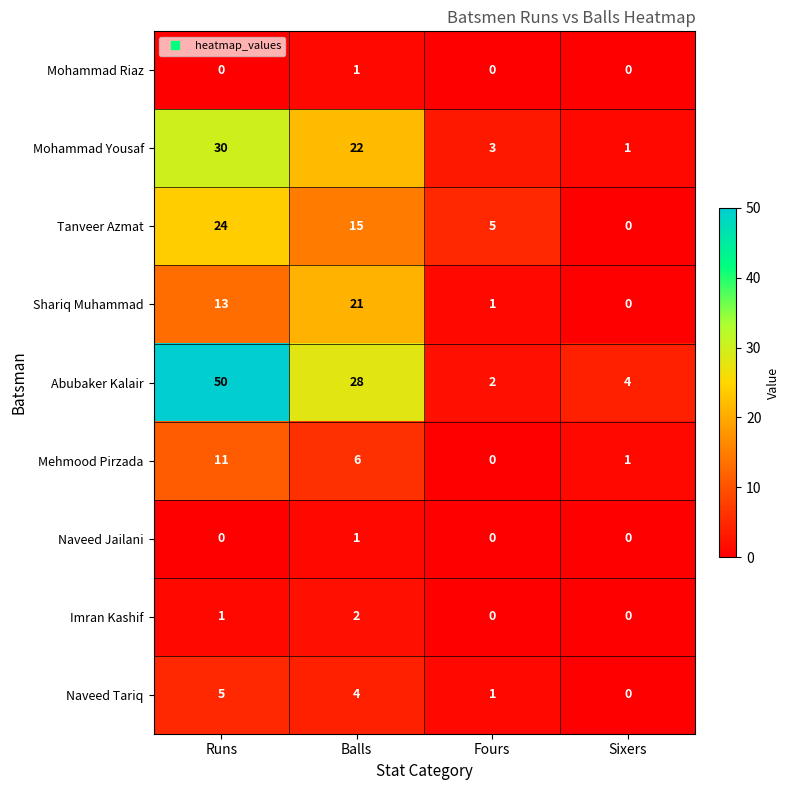

How many series are shown in this chart?

9